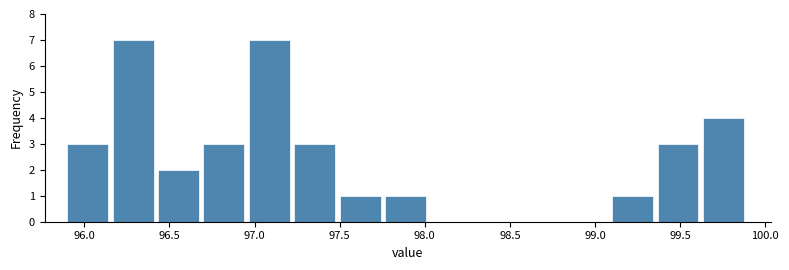

Reading left to right, list every bar in this chart as the range it spans on the x-axis followed by its height. Neither the bar edges nor the heights are printed on the chart, so give them approximately, as read against the axes.

95.90 to 96.15: 3
96.15 to 96.45: 7
96.45 to 96.70: 2
96.70 to 96.95: 3
96.95 to 97.25: 7
97.25 to 97.50: 3
97.50 to 97.75: 1
97.75 to 98.05: 1
98.05 to 98.30: 0
98.30 to 98.55: 0
98.55 to 98.85: 0
98.85 to 99.10: 0
99.10 to 99.35: 1
99.35 to 99.65: 3
99.65 to 99.90: 4